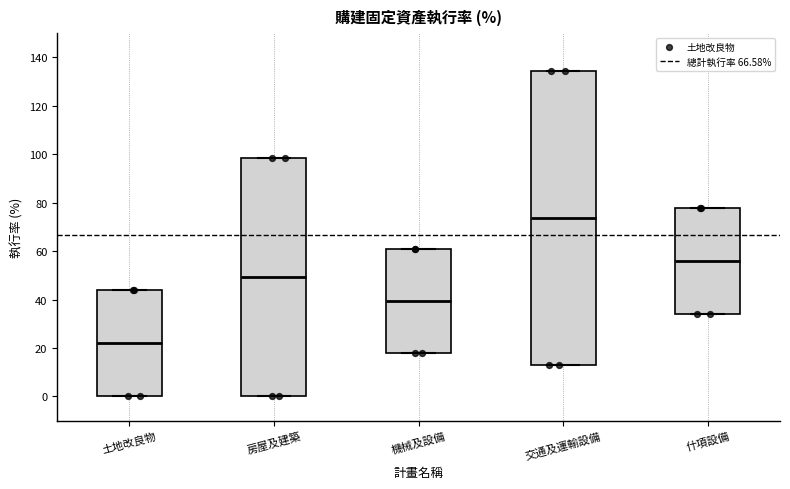

Where does the median line of the box for 房屋及建築 sit on the y-axis? The values are not printed on the chart, so give them approximately, as read against the axis.

50